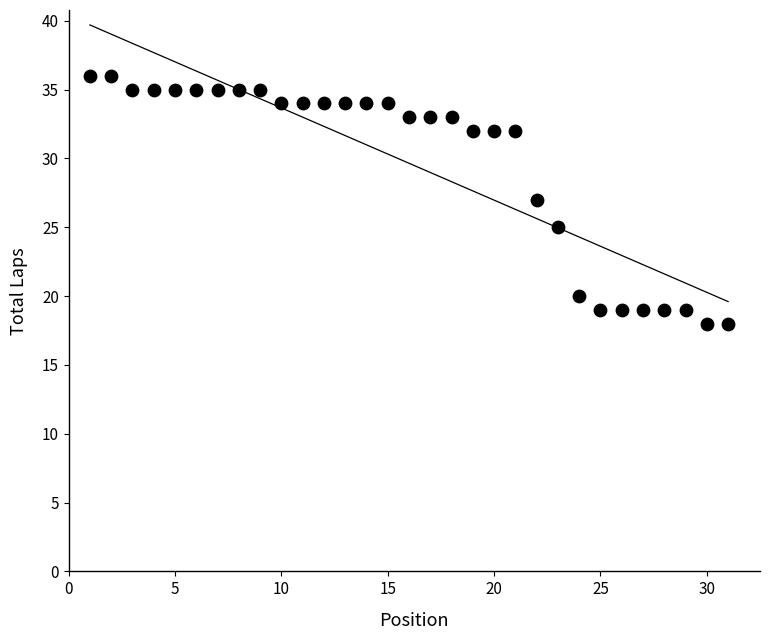

What is the range of Y values (max minus min)?

18